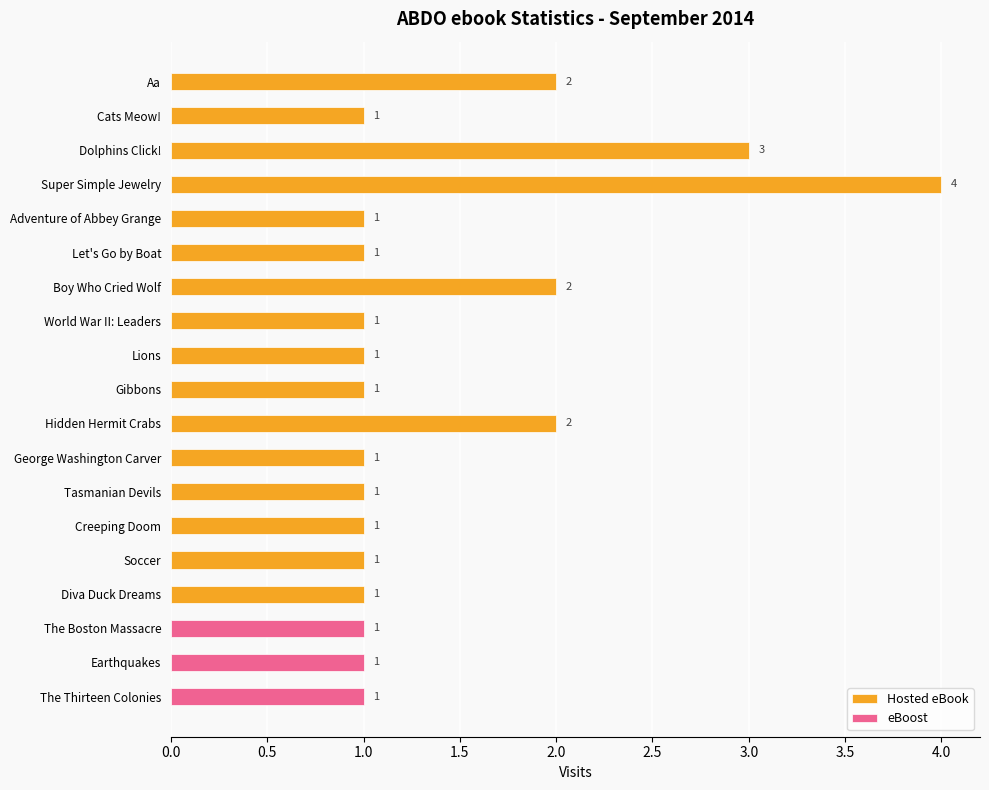

What is the minimum value shown in the chart?

1